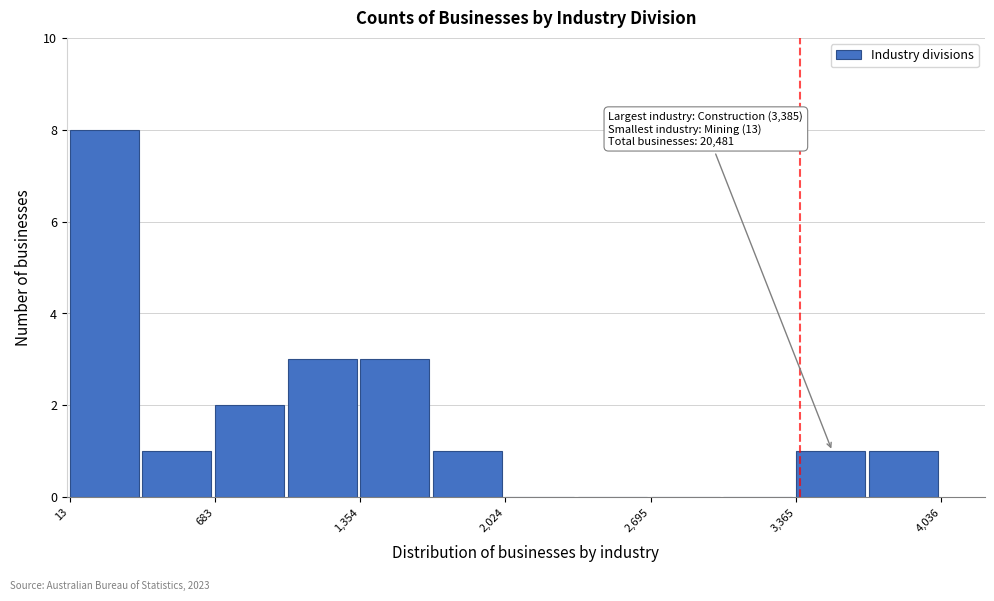

Around what value on the x-axis is the tallest bar? Give the approximate position of its centre, as read against the axis.

200